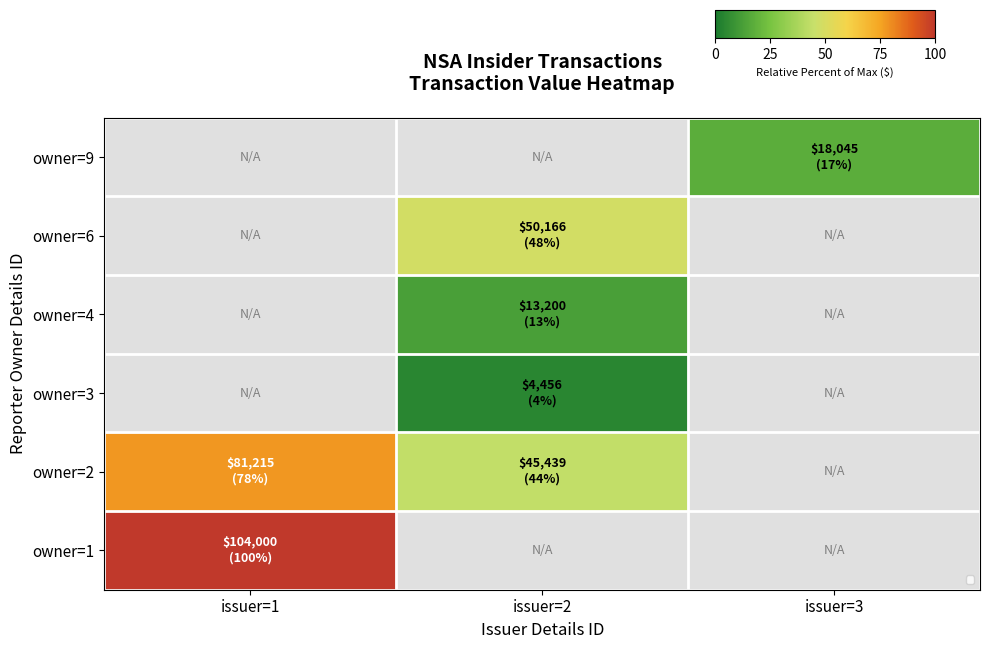

Which category has the lowest value across all series?

issuer=2